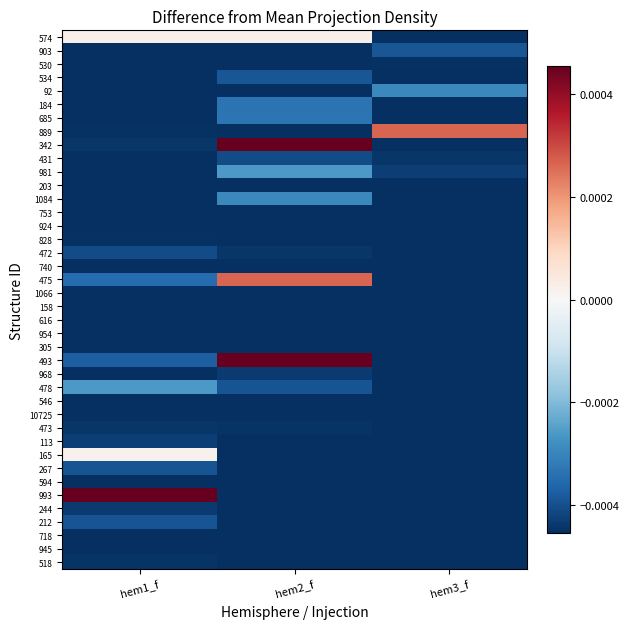

At hem3_f, list the series in order from largest to smallest.

889, 92, 903, 981, 431, 530, 685, 574, 534, 184, 342, 203, 1084, 753, 924, 828, 472, 740, 475, 1066, 158, 616, 954, 305, 493, 968, 478, 546, 10725, 473, 113, 165, 267, 594, 993, 244, 212, 718, 945, 518